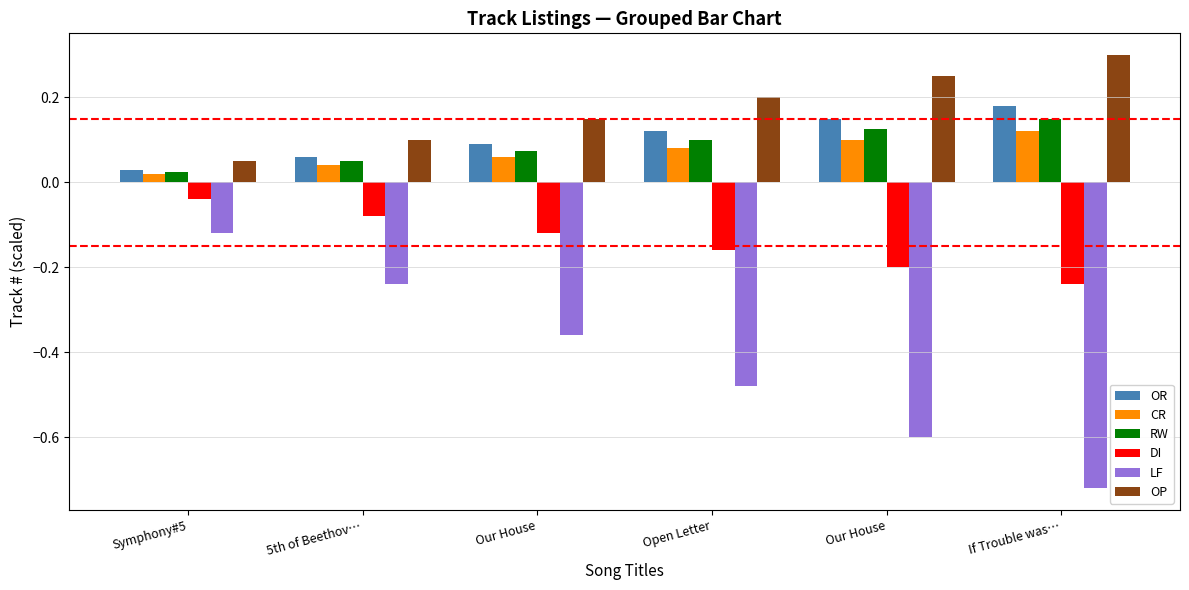

Is it true that CR equals 0.1 at Open Letter?

True